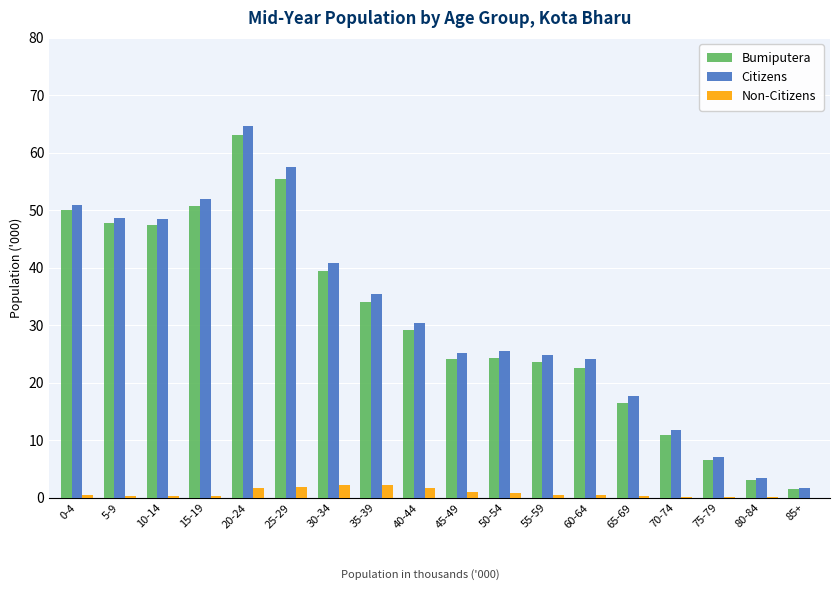

What is the maximum value shown in the chart?

64.7